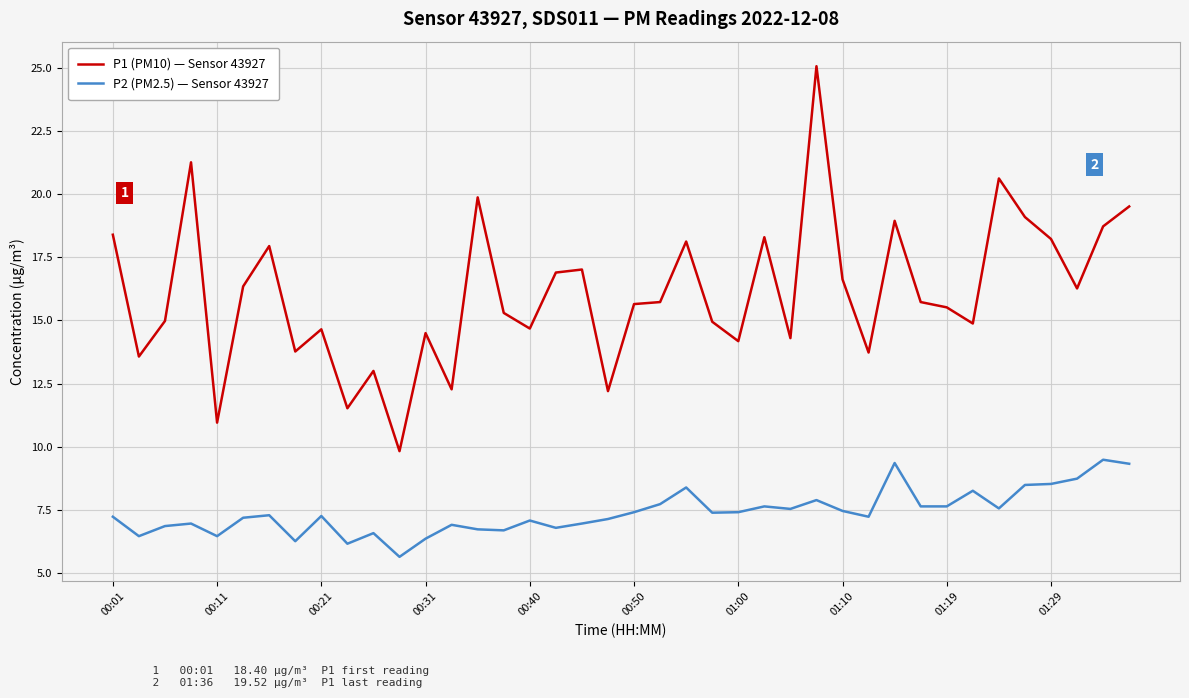

Which series has the widest spread of values?

P1 (PM10) — Sensor 43927